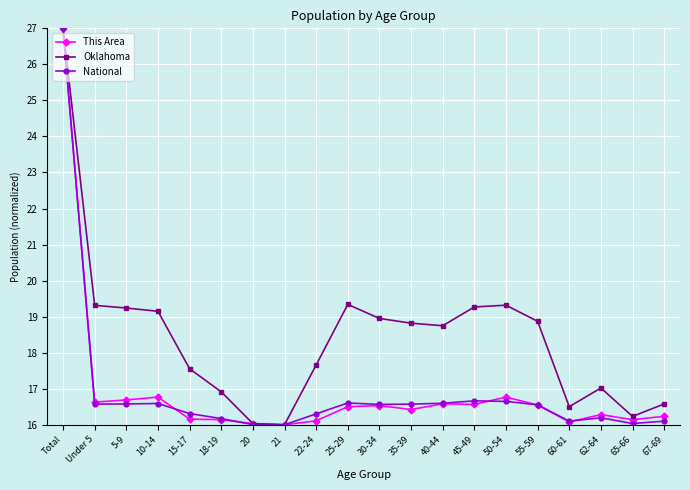

The This Area series shows 16.4 at 35-39. True or false?

True